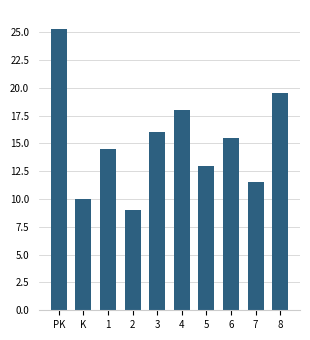

Reading right to left, extract all data points from this chart.

19.5	11.5	15.5	13.0	18.0	16.0	9.0	14.5	10.0	25.3